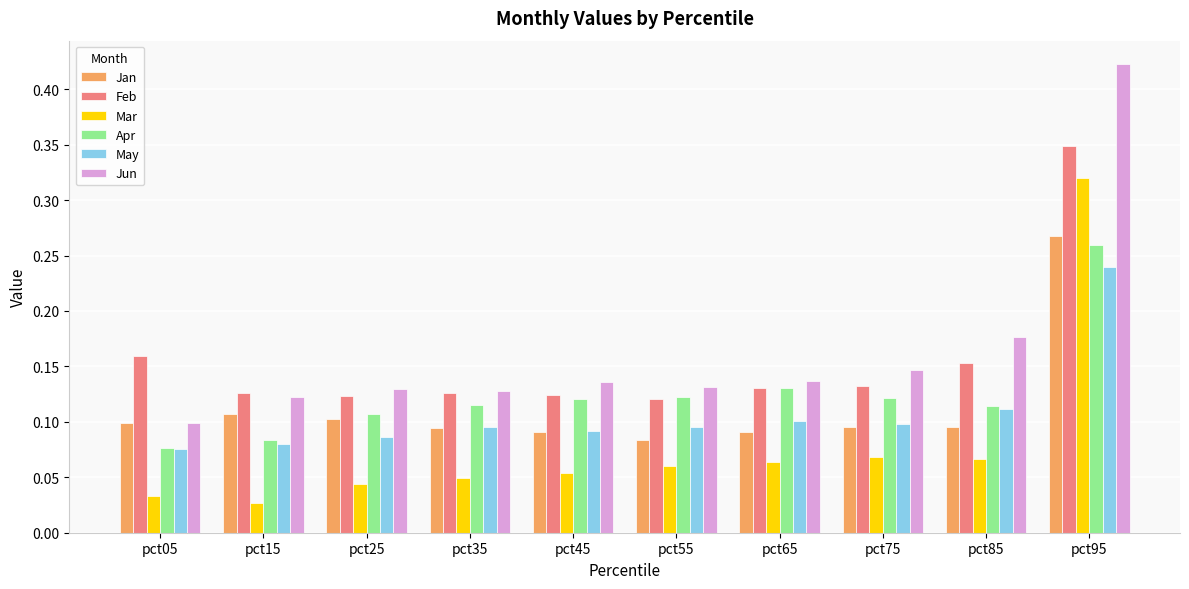

Rank the series by their maximum value, from lowest to highest.

May, Apr, Jan, Mar, Feb, Jun